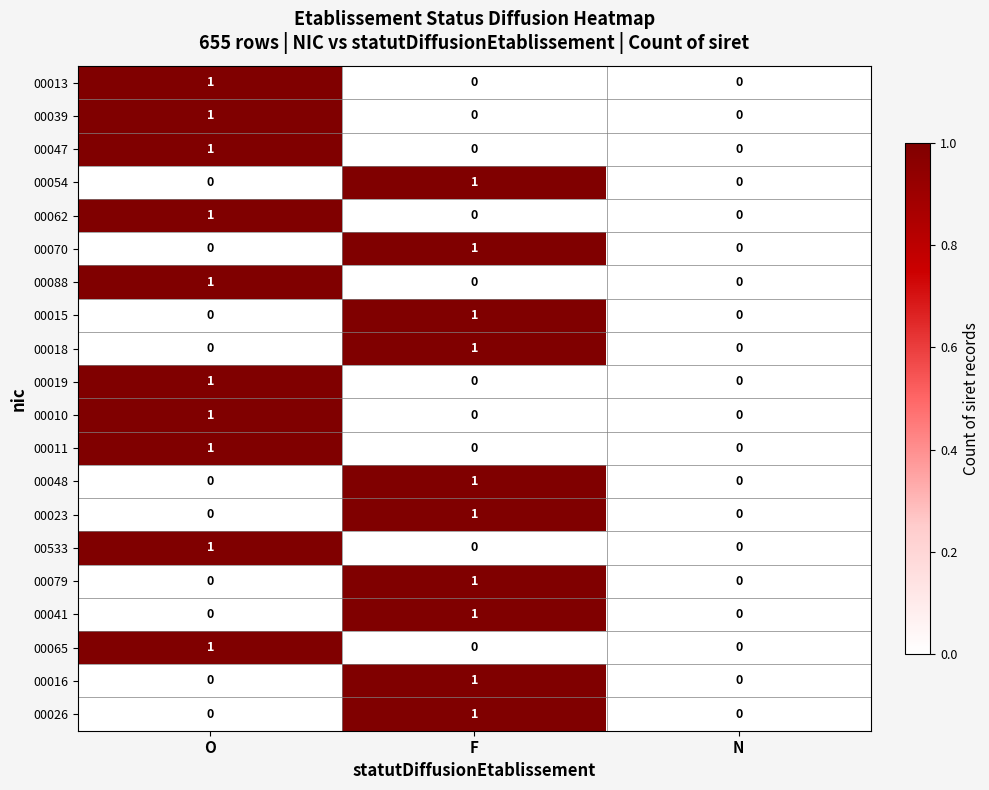

Count the 00010 values in the range 0 to 1.

3